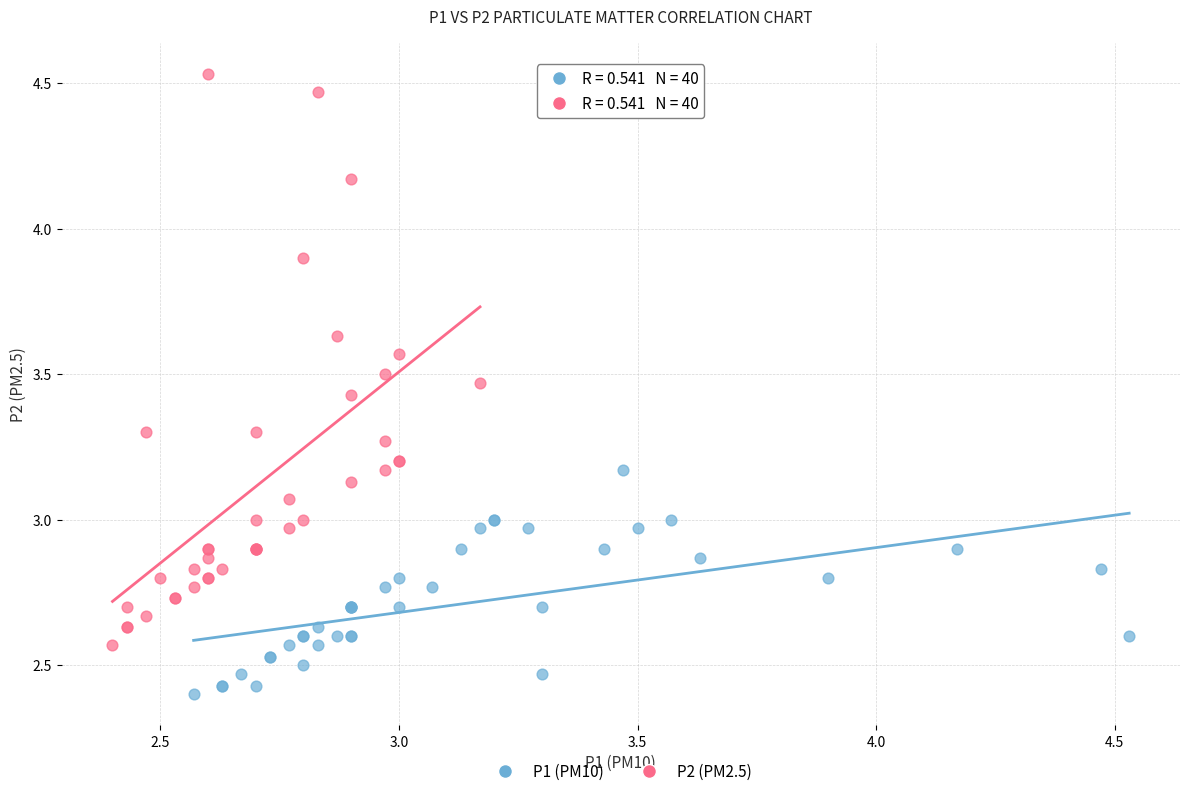

Which series reaches the minimum Y coordinate?

P1 (PM10)